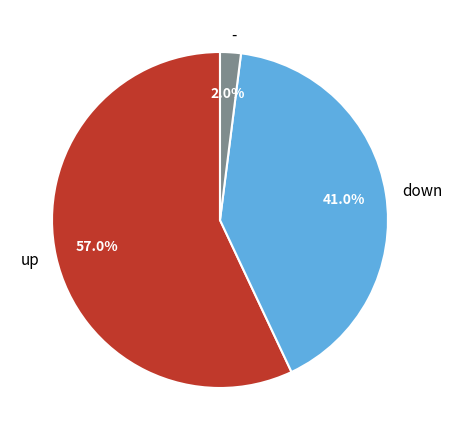

Between up and -, which is larger?

up